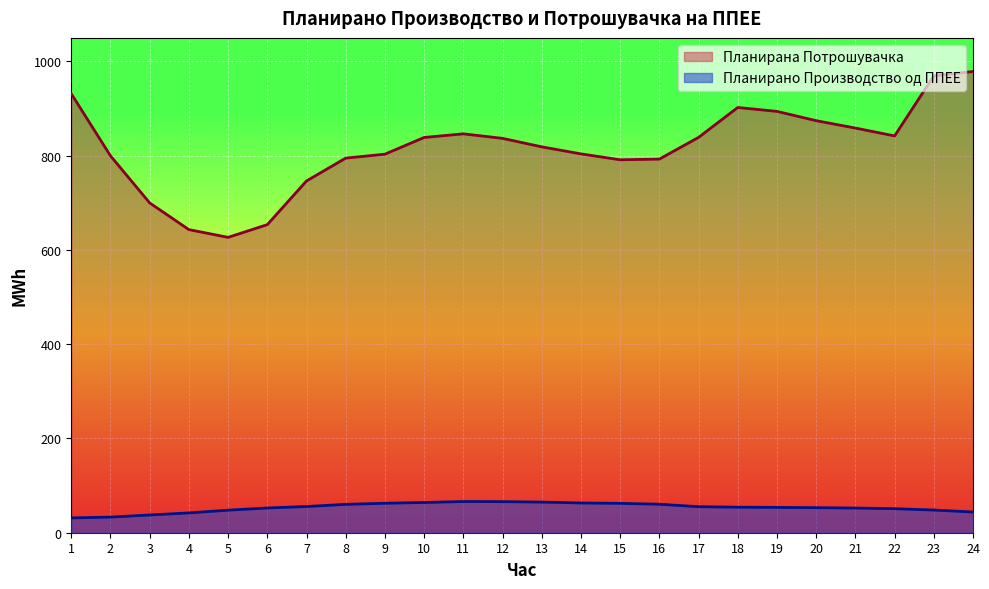

What is the total value across all series at 20?

927.5